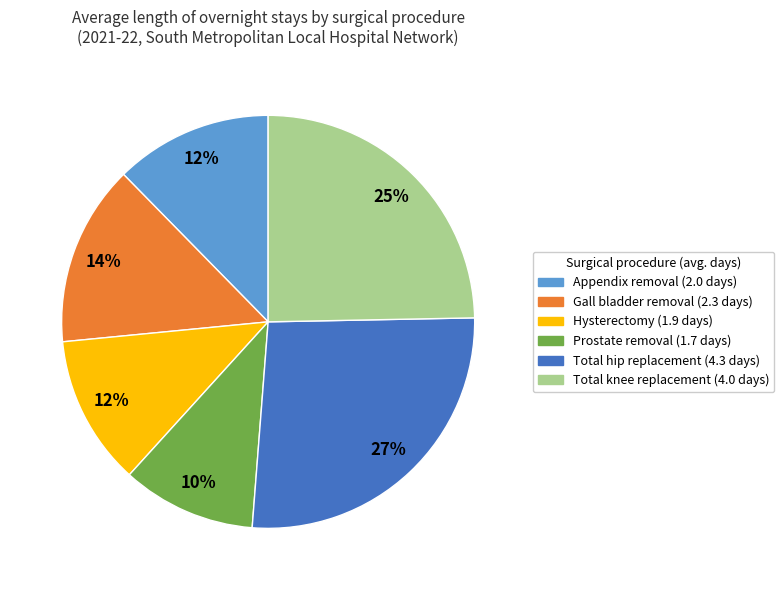

How many segments does this pie chart have?

6